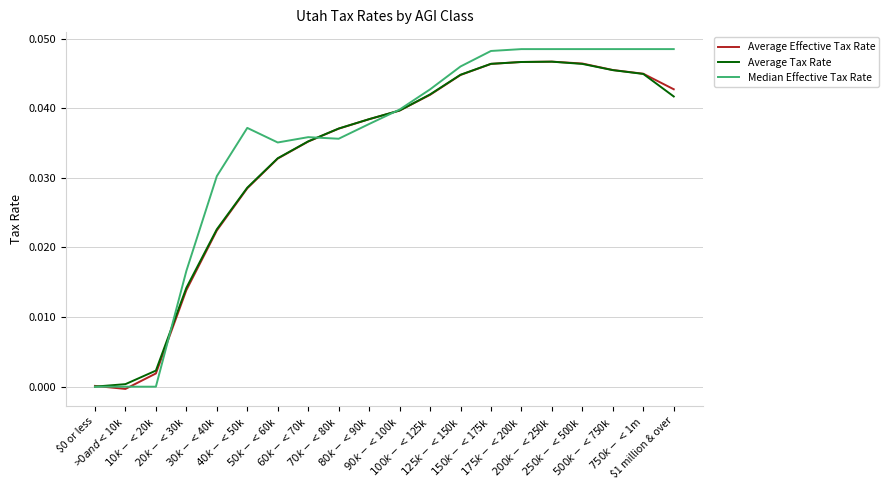

Which series has the largest range (max minus min)?

Median Effective Tax Rate